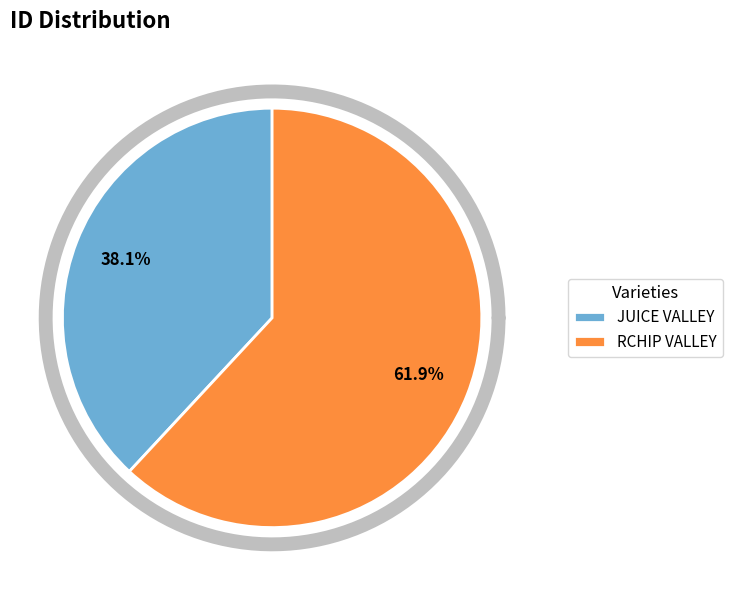

Is the sum of RCHIP VALLEY and JUICE VALLEY greater than half?

Yes